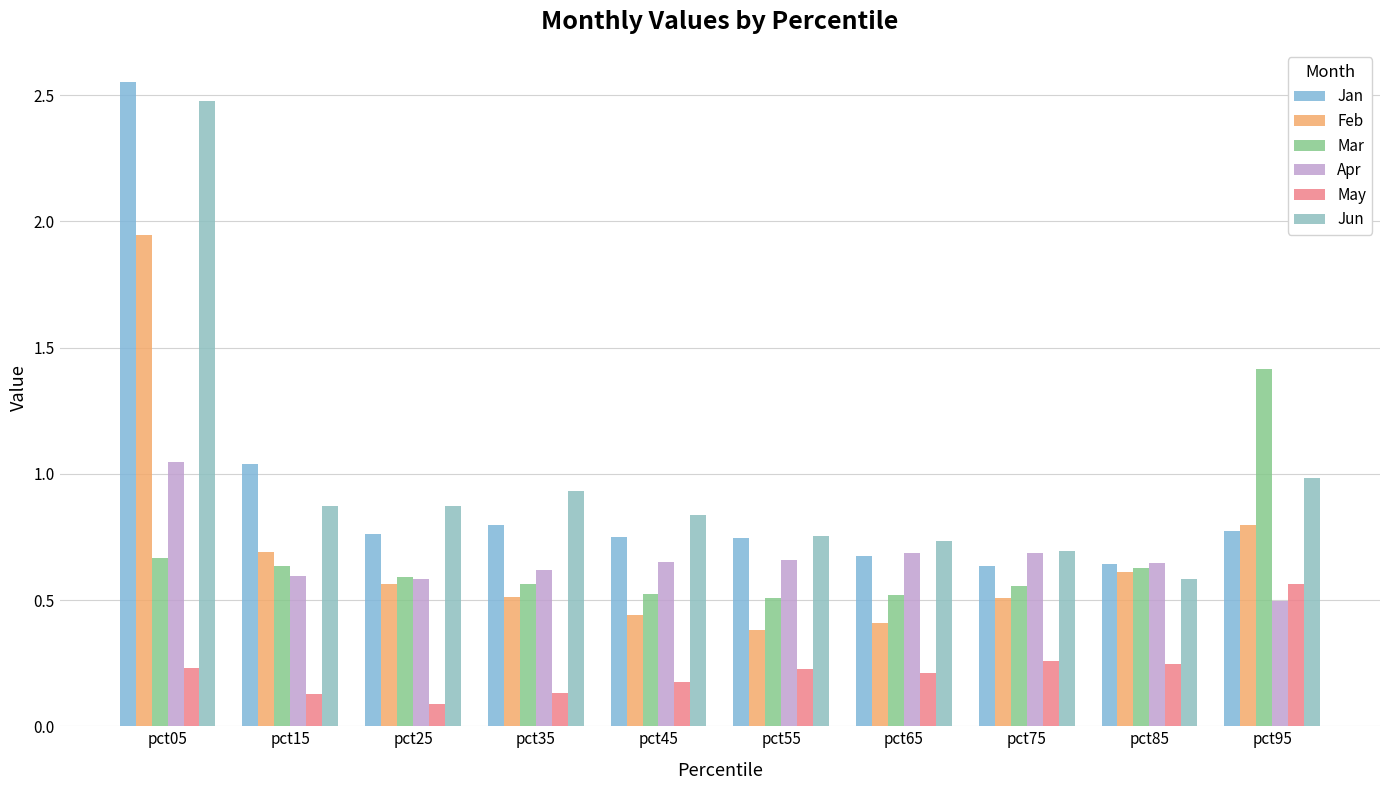

Rank the series by their maximum value, from lowest to highest.

May, Apr, Mar, Feb, Jun, Jan